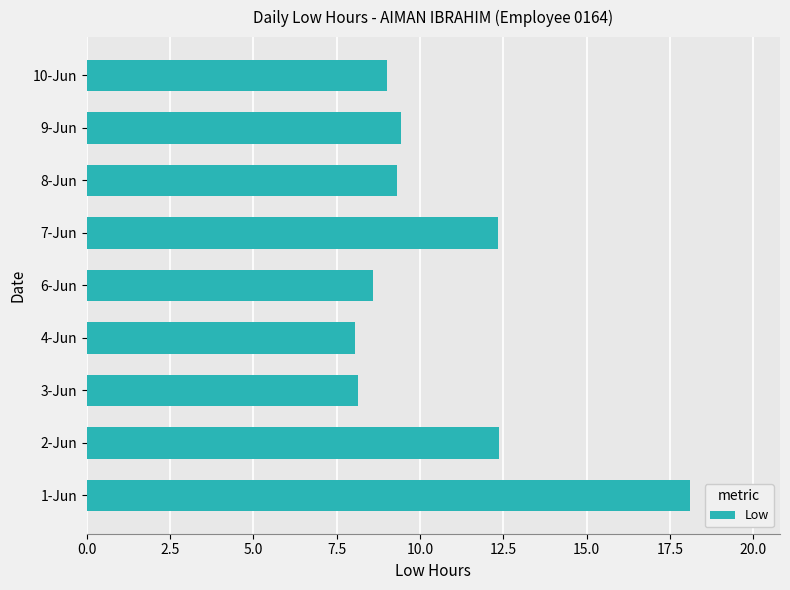

Approximately how many times larger is the value at 4-Jun compared to 1-Jun?

0.4